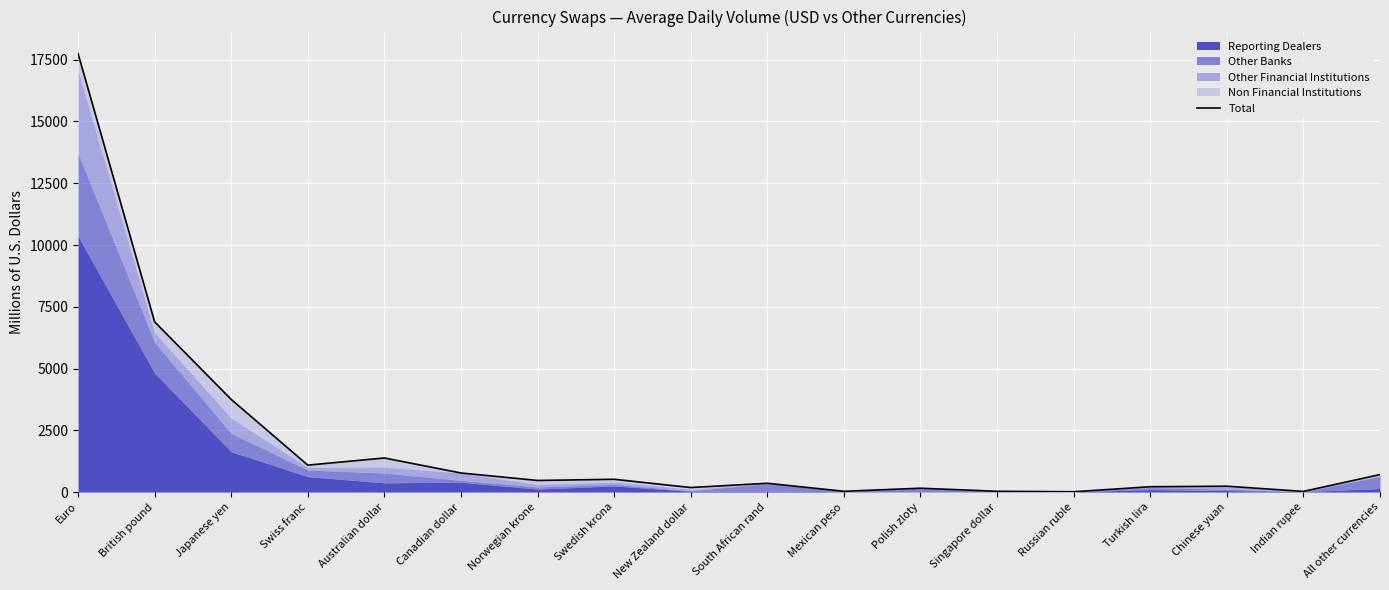

Count the number of values greater than 468.

9